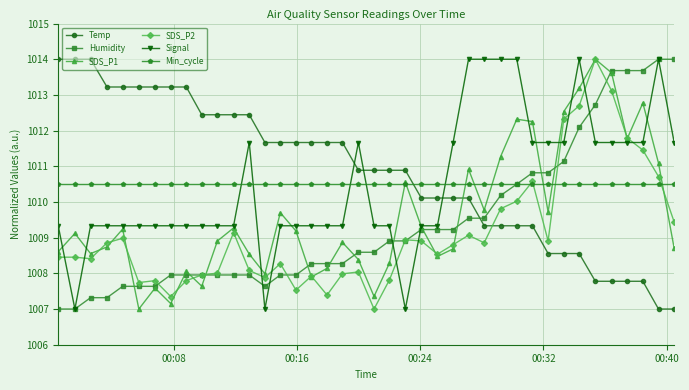

What is the highest value of the SDS_P2 series?

1014.0